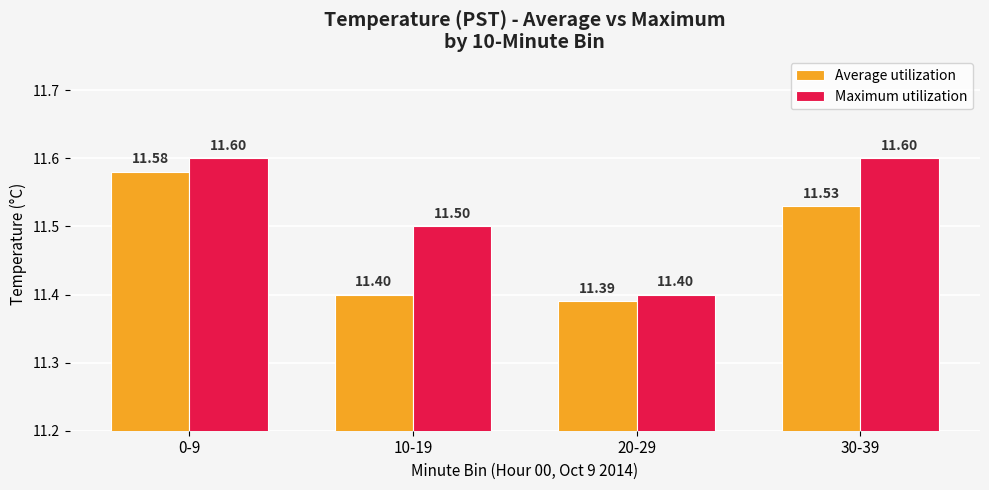

Which label corresponds to the smallest value in the chart?

20-29